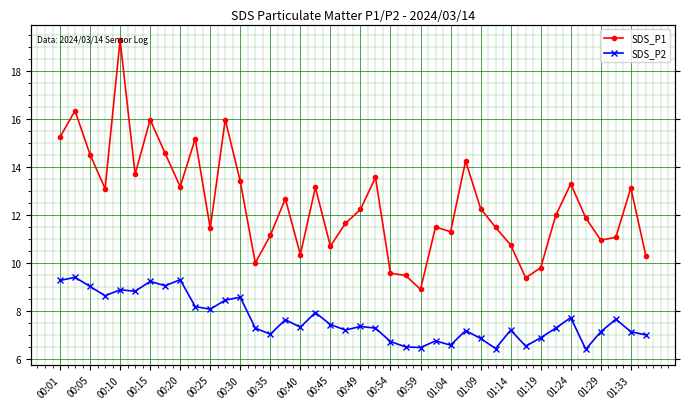

What are all the series names shown in the legend?

SDS_P1, SDS_P2